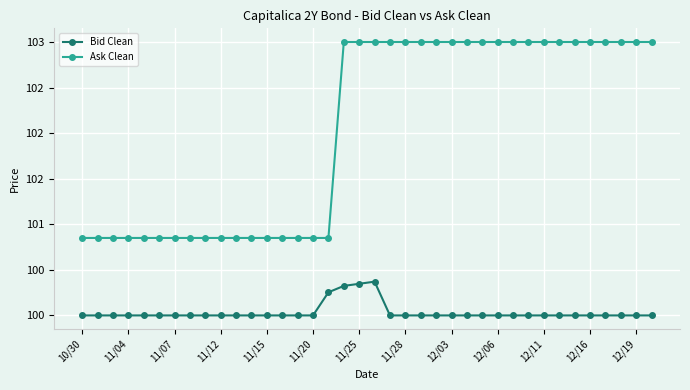

What is the value of the Ask Clean point at the 25th from the left?

103.0